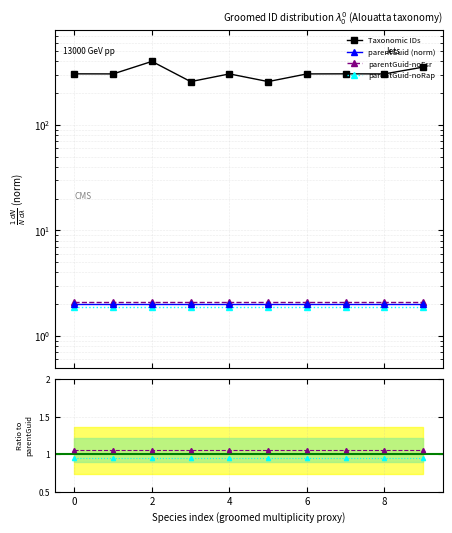

True or false: the data shows 304.9 at 0.

True